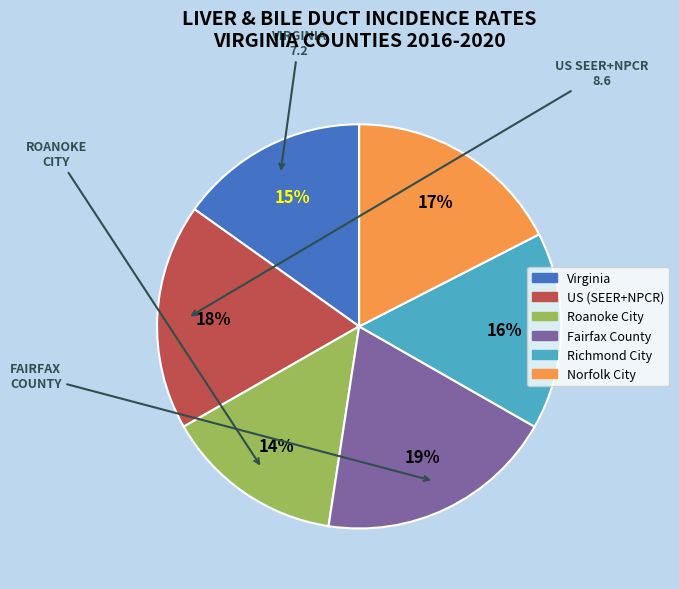

What is the largest slice in the pie chart?

Fairfax County